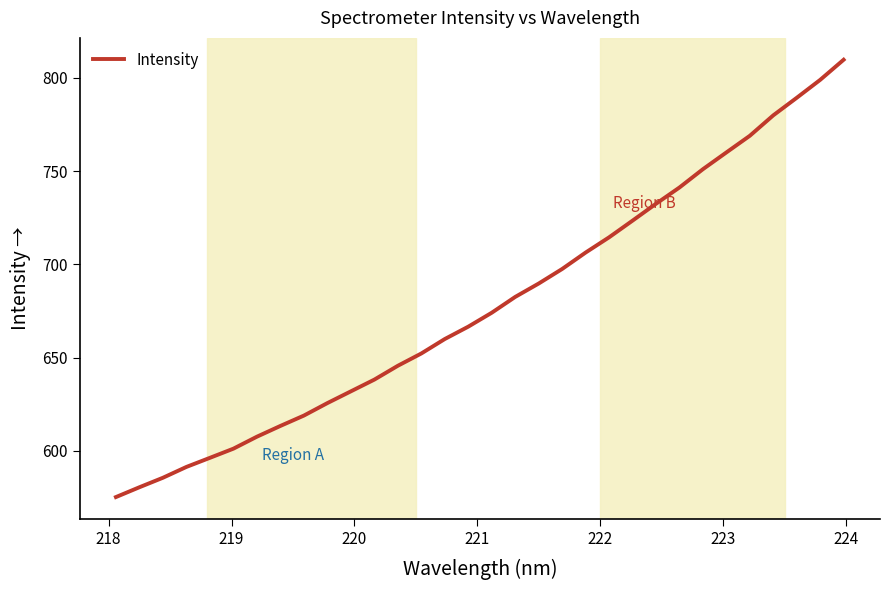

What is the difference between the maximum and minimum values?

234.5